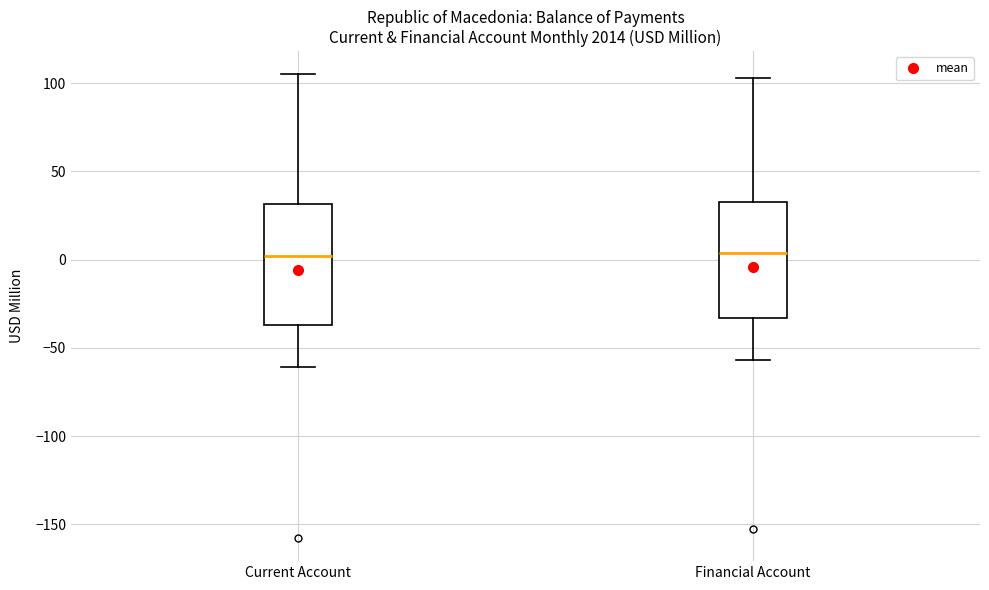

Where does the upper whisker of the box for Financial Account end on the y-axis? The values are not printed on the chart, so give them approximately, as read against the axis.

105